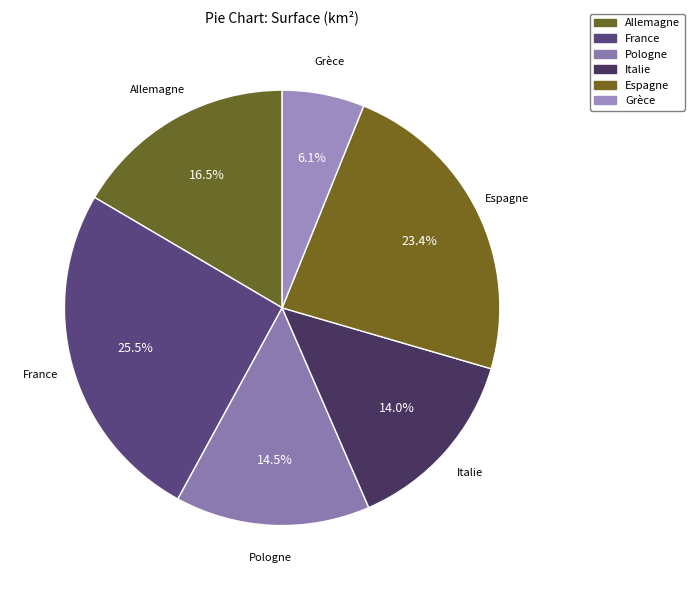

How many segments does this pie chart have?

6